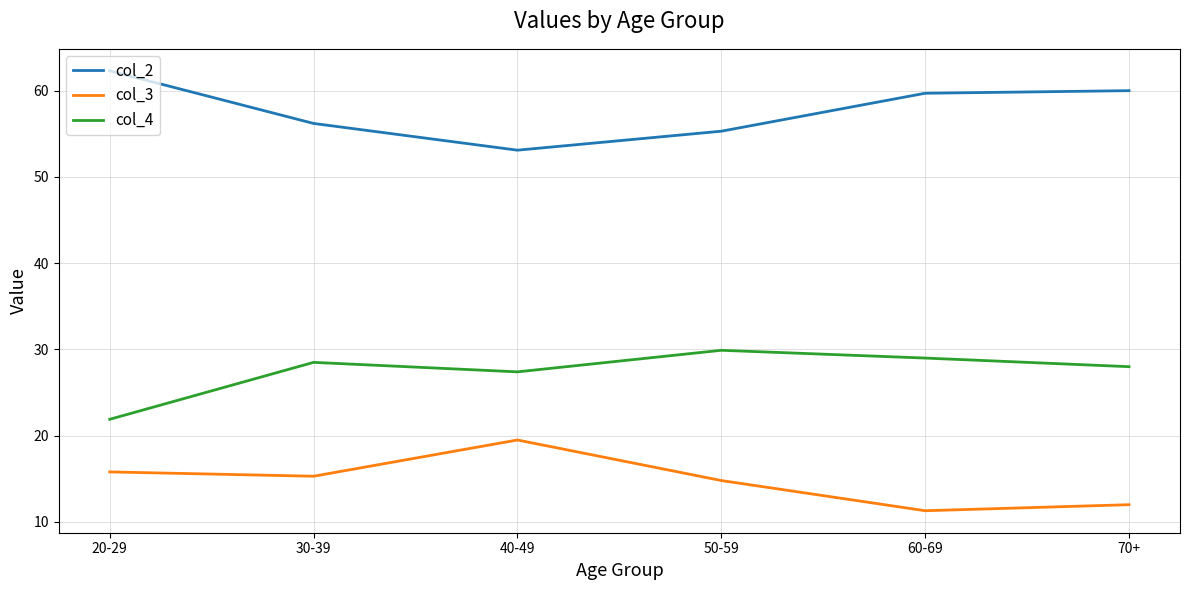

What is the spread (max minus min) of values at 70+?

48.0